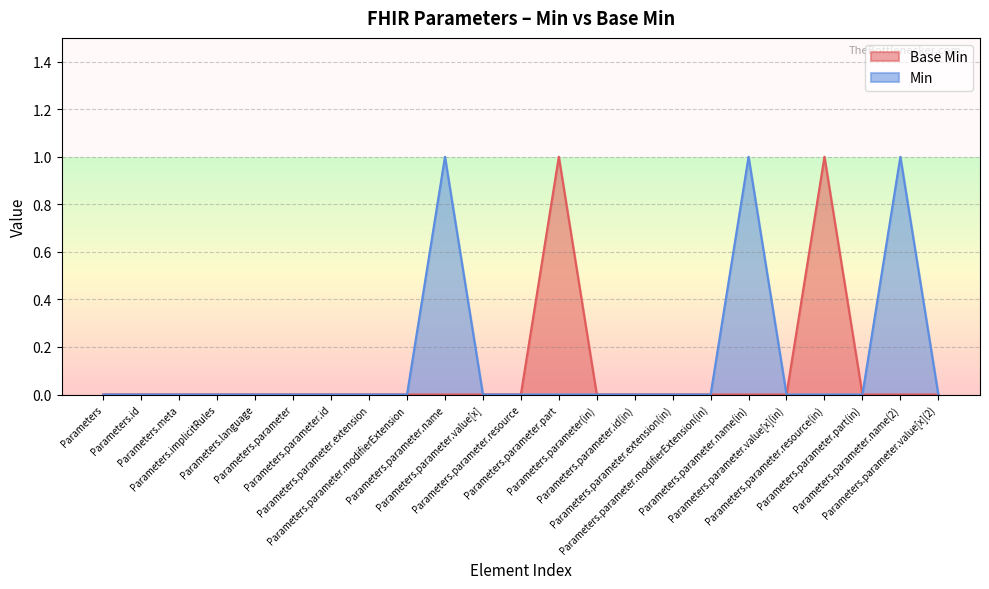

Which label corresponds to the smallest value in the chart?

Parameters